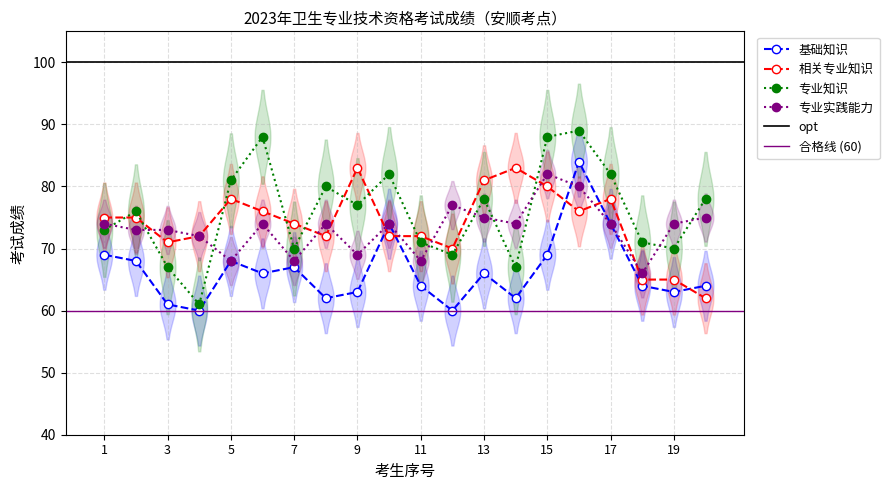

What is the difference between the 专业实践能力 values at 12 and 3?

4